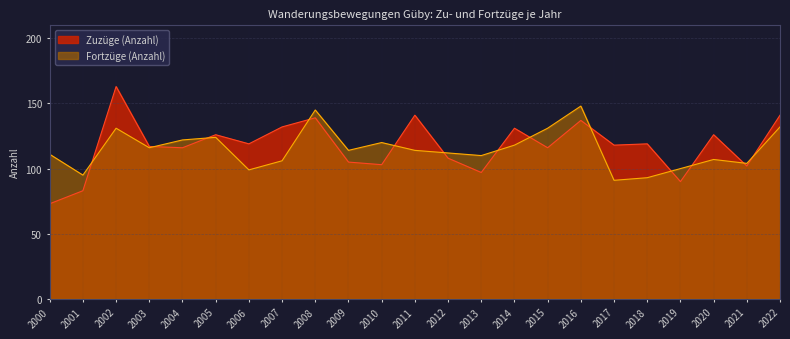

In Fortzüge (Anzahl), how many points are lower than both neighbors (excluding endpoints)?

7